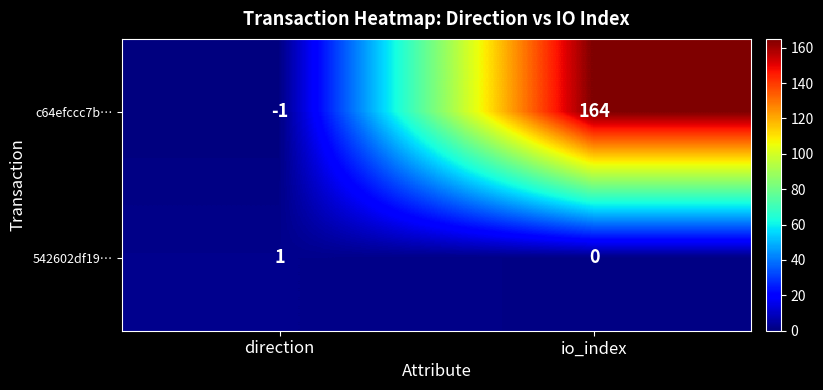

What is the difference between the maximum and minimum values in the c64efccc7b… series?

165